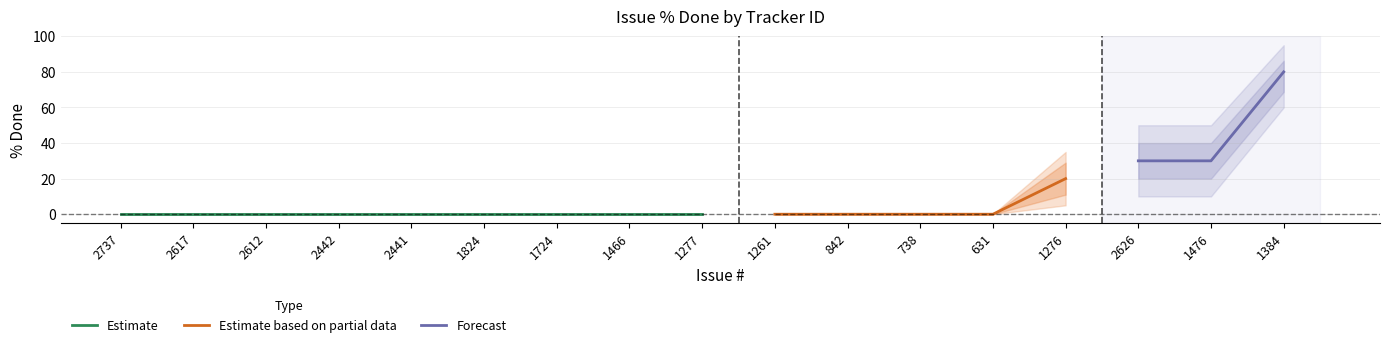

How many distinct data groups are displayed?

3